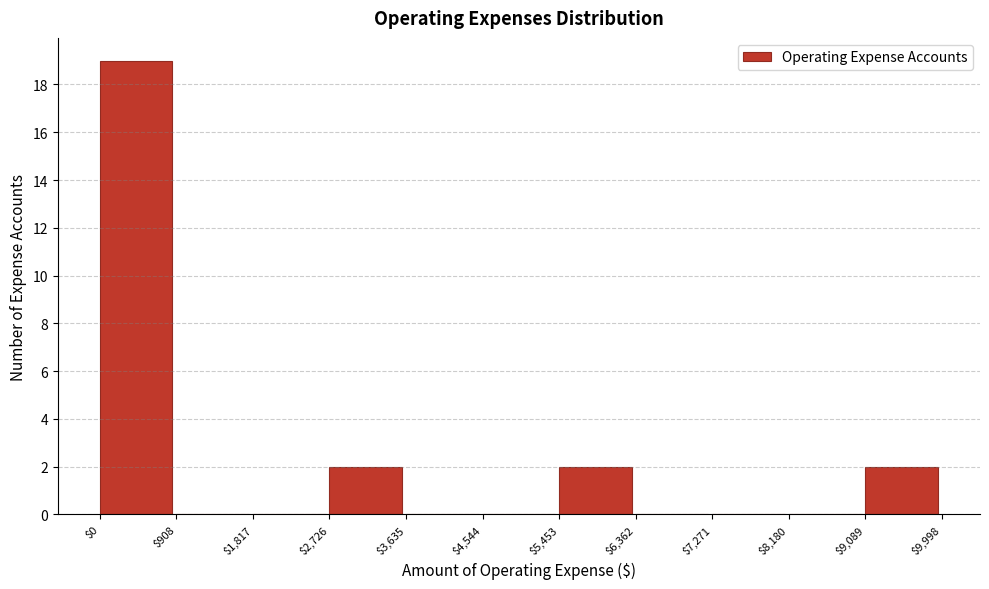

Reading left to right, list every bar in this chart as the range it spans on the x-axis followed by its height. The values are not printed on the chart, so give them approximately, as read against the axis.

$0 to $908: 19
$908 to $1,817: 0
$1,817 to $2,726: 0
$2,726 to $3,635: 2
$3,635 to $4,544: 0
$4,544 to $5,453: 0
$5,453 to $6,362: 2
$6,362 to $7,271: 0
$7,271 to $8,180: 0
$8,180 to $9,089: 0
$9,089 to $9,998: 2